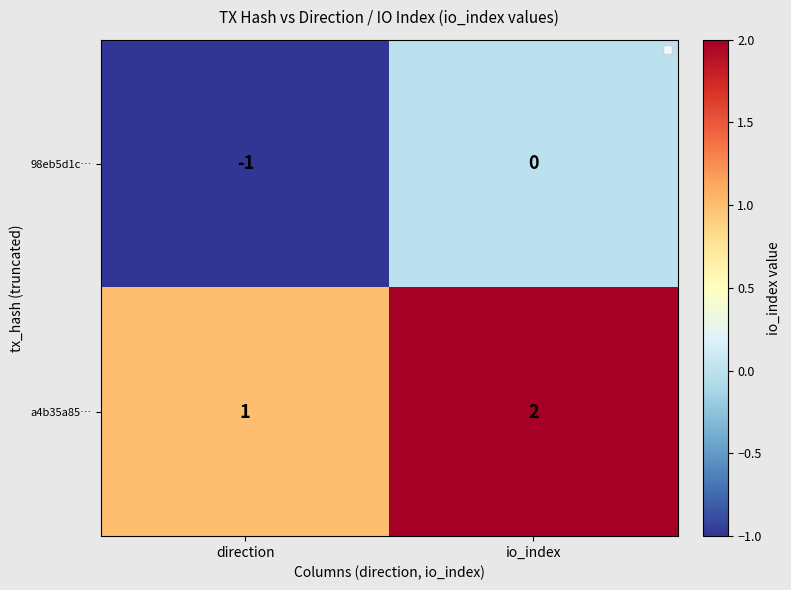

The 98eb5d1c… series shows -1 at direction. True or false?

True